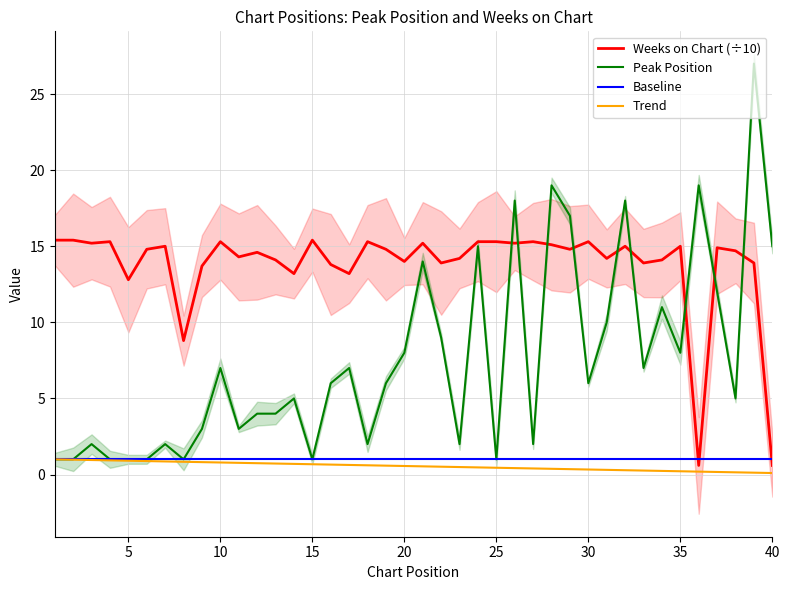

What is the difference between the maximum and minimum values in the Peak Position series?

26.0